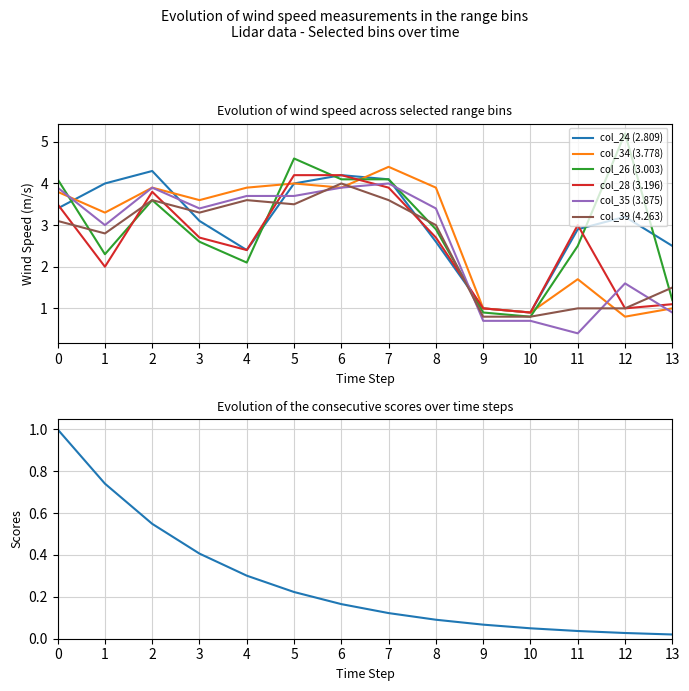

True or false: col_39 (4.263) and col_24 (2.809) intersect in this chart.

True